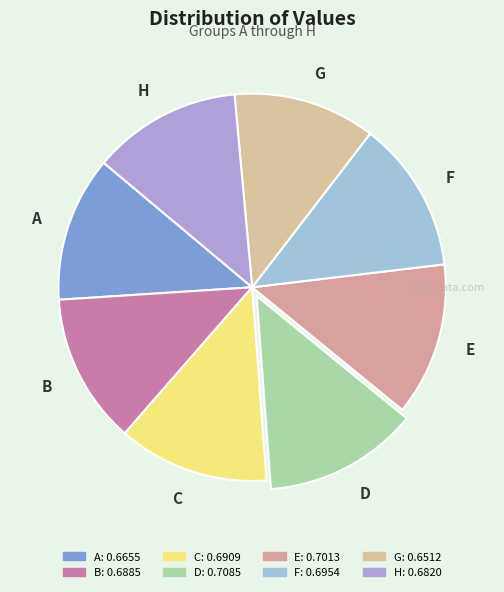

Is F the majority of the pie?

No